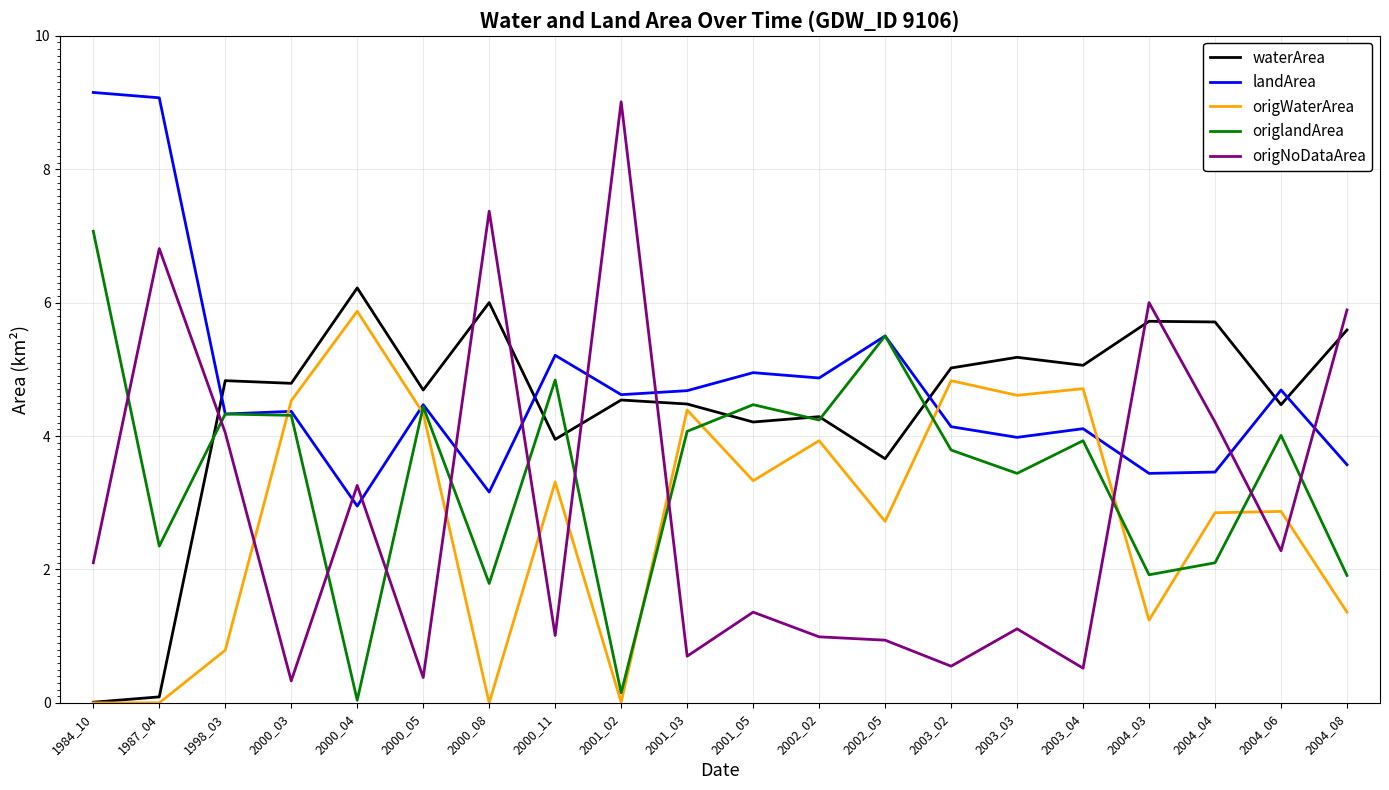

Rank the series at 2003_02 from lowest to highest value.

origNoDataArea, origlandArea, landArea, origWaterArea, waterArea